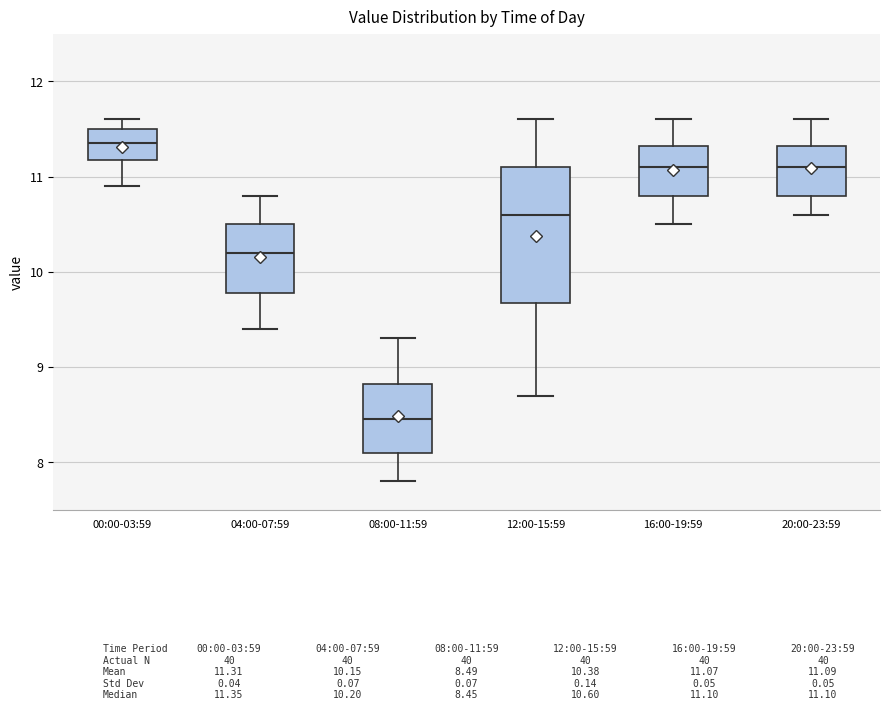

Reading left to right, transcribe this box plot: for each box, give where its median line is, the range the box spans, and where its two whiskers end, as read against the y-axis. The values are not printed on the chart, so give them approximately, as read against the axis.

00:00-03:59: median 11.4, box 11.2 to 11.5, whiskers 10.9 to 11.6
04:00-07:59: median 10.2, box 9.8 to 10.5, whiskers 9.4 to 10.8
08:00-11:59: median 8.5, box 8.1 to 8.8, whiskers 7.8 to 9.3
12:00-15:59: median 10.6, box 9.7 to 11.1, whiskers 8.7 to 11.6
16:00-19:59: median 11.1, box 10.8 to 11.3, whiskers 10.5 to 11.6
20:00-23:59: median 11.1, box 10.8 to 11.3, whiskers 10.6 to 11.6